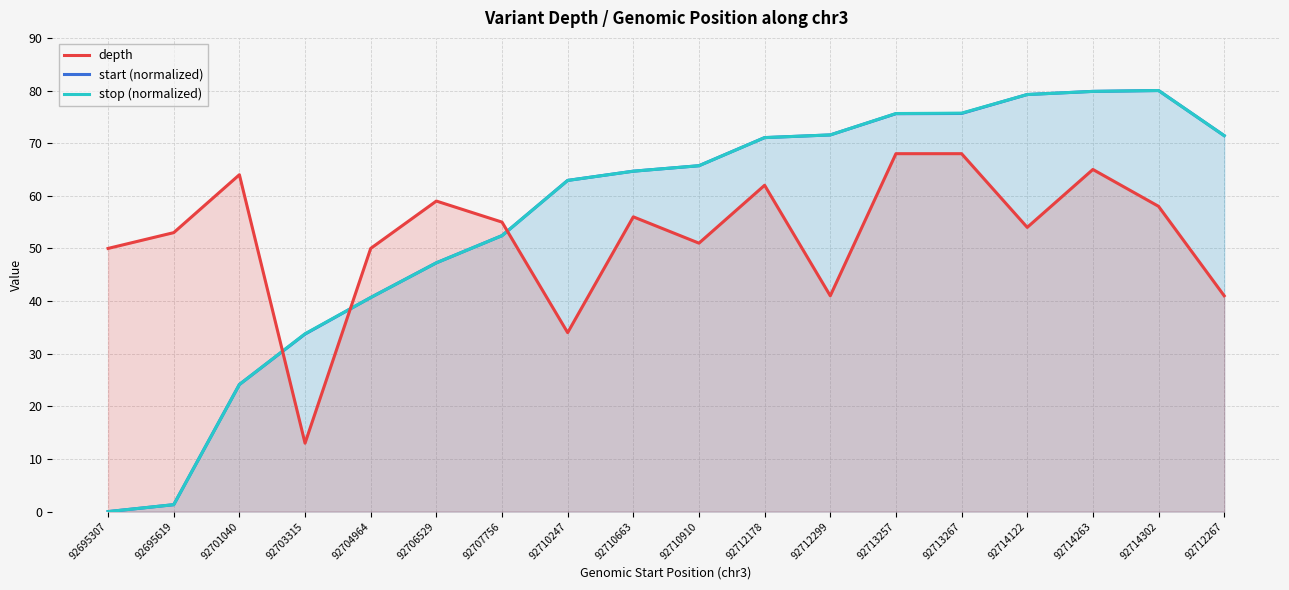

Which has a higher value, 92714122 or 92713257?

92713257